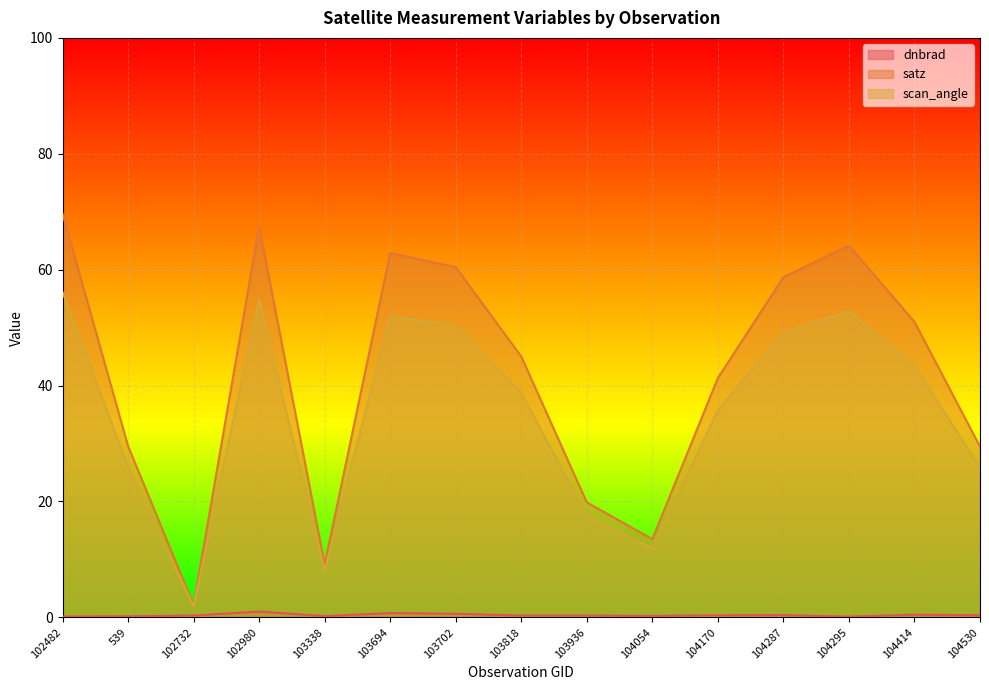

Reading left to right, transcribe all the data shown in this chart.

dnbrad: 0.1	0.2	0.3	1.0	0.2	0.7	0.6	0.3	0.3	0.3	0.4	0.4	0.1	0.5	0.4
satz: 69.7	29.6	2.2	67.5	9.2	62.9	60.4	45.0	19.8	13.5	41.3	58.7	64.2	51.0	29.5
scan_angle: 56.1	25.9	1.9	54.9	8.1	52.0	50.4	38.8	17.5	11.9	35.8	49.2	52.9	43.5	25.8